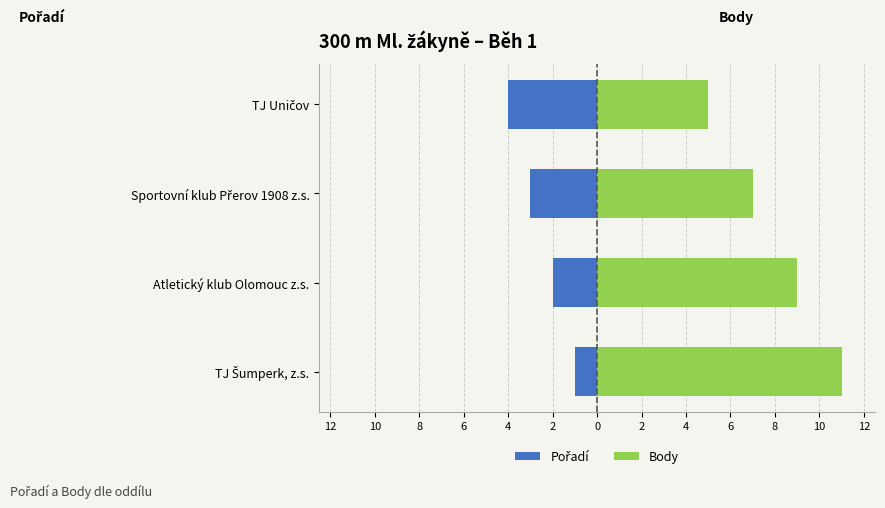

Is the value of Pořadí at Sportovní klub Přerov 1908 z.s. greater than the value of Body at Atletický klub Olomouc z.s.?

No